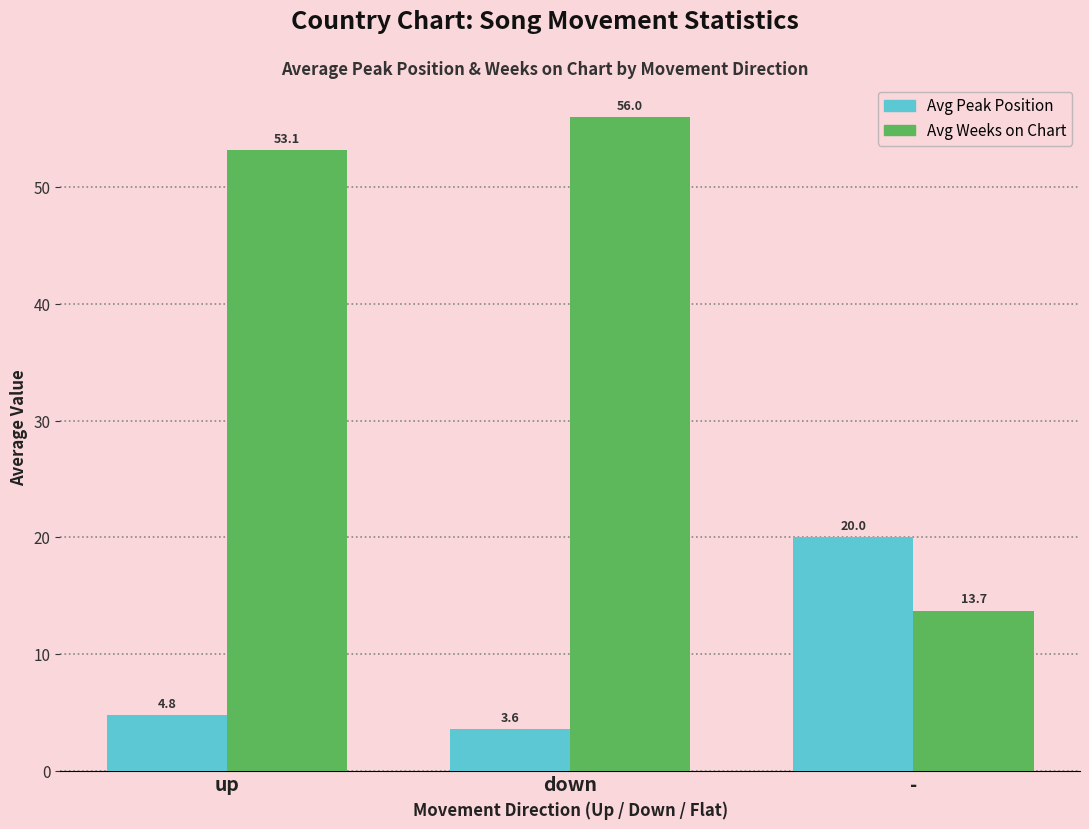

What are all the series names shown in the legend?

Avg Peak Position, Avg Weeks on Chart